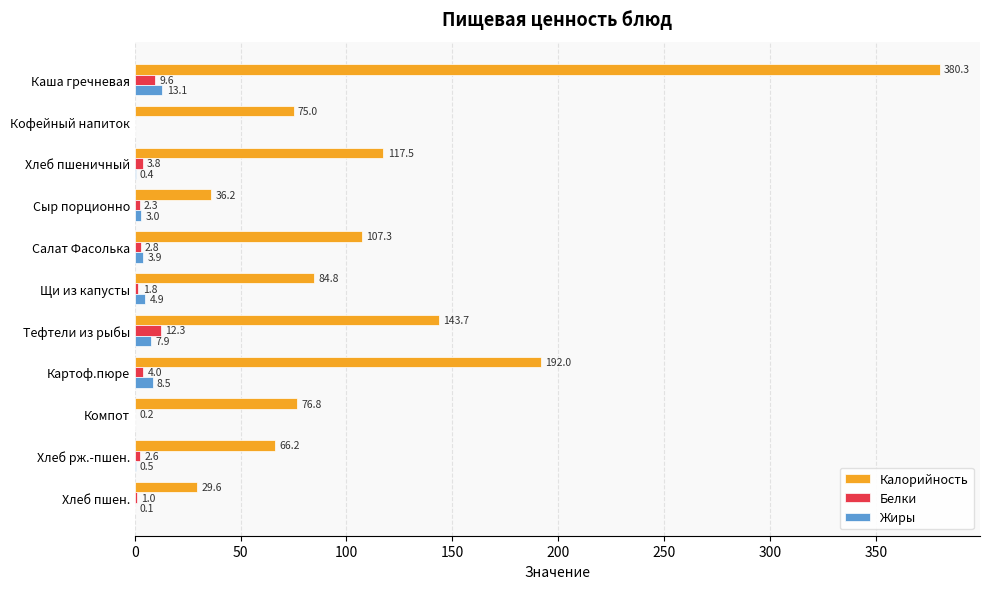

What is the greatest value displayed?

380.3